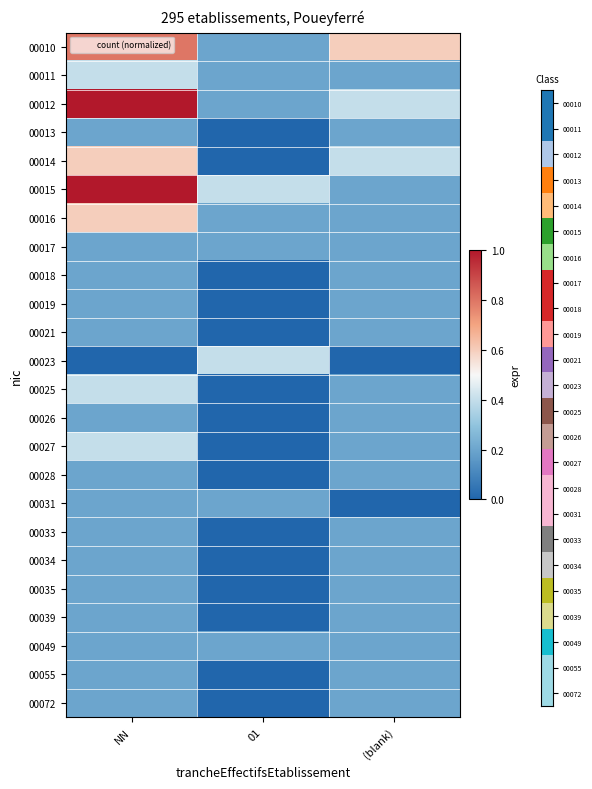

Rank the series by their maximum value, from lowest to highest.

00013, 00017, 00018, 00019, 00021, 00026, 00028, 00031, 00033, 00034, 00035, 00039, 00049, 00055, 00072, 00011, 00023, 00025, 00027, 00014, 00016, 00010, 00012, 00015